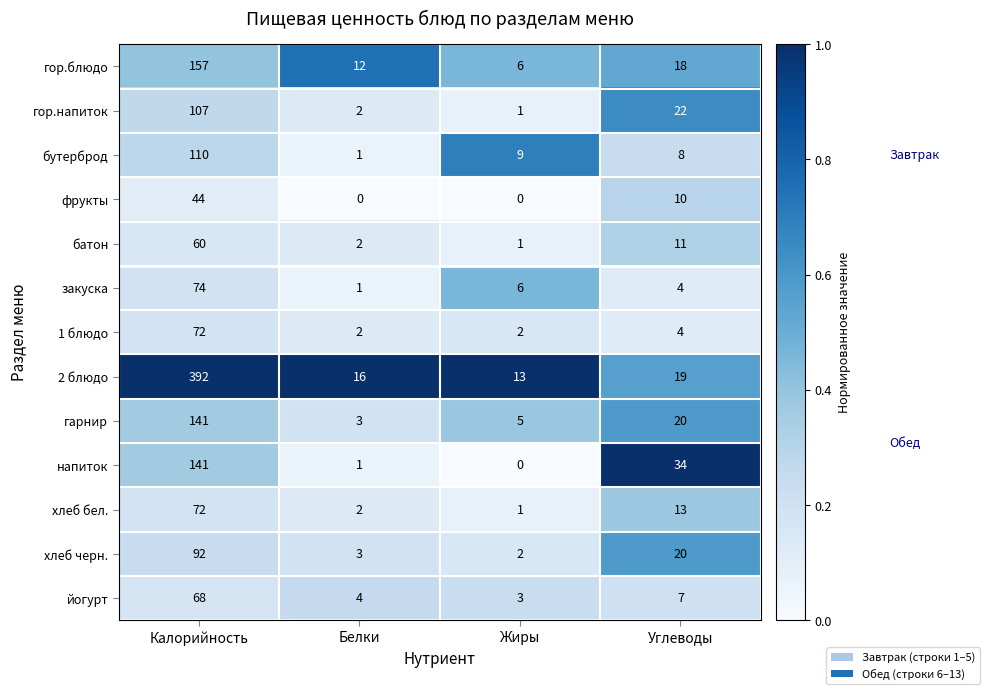

Where is напиток nearest to the value 70?

Углеводы